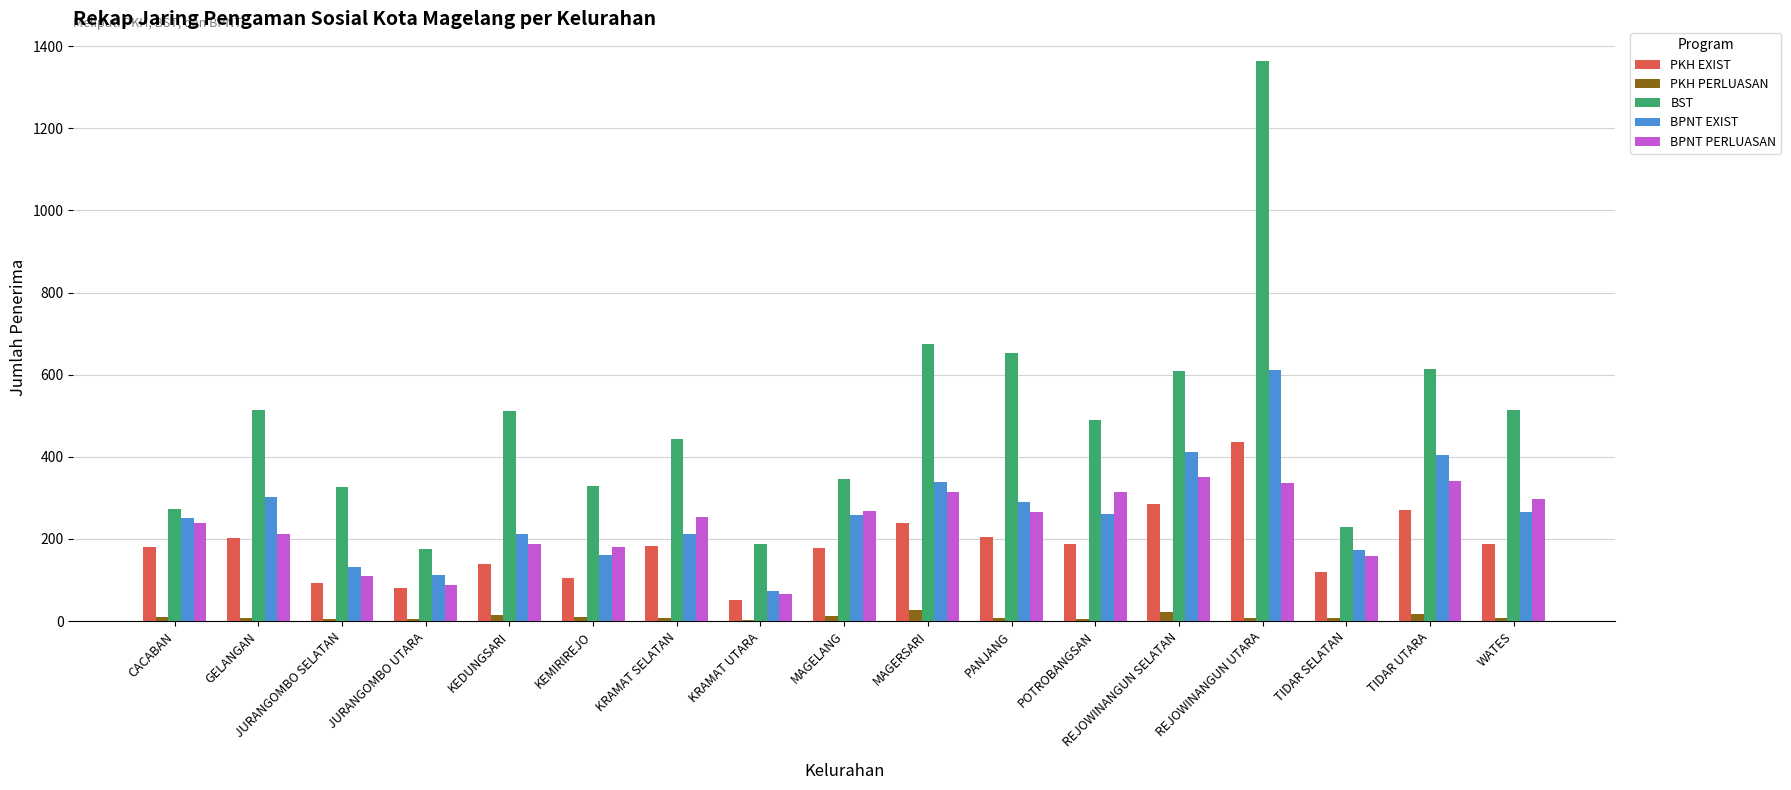

Is it true that PKH EXIST equals 181 at CACABAN?

True